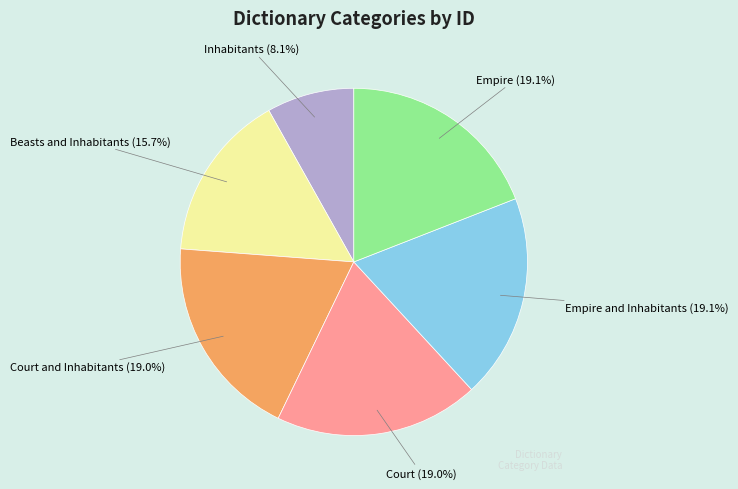

What is the total percentage of Empire and Inhabitants and Court?

38.1%